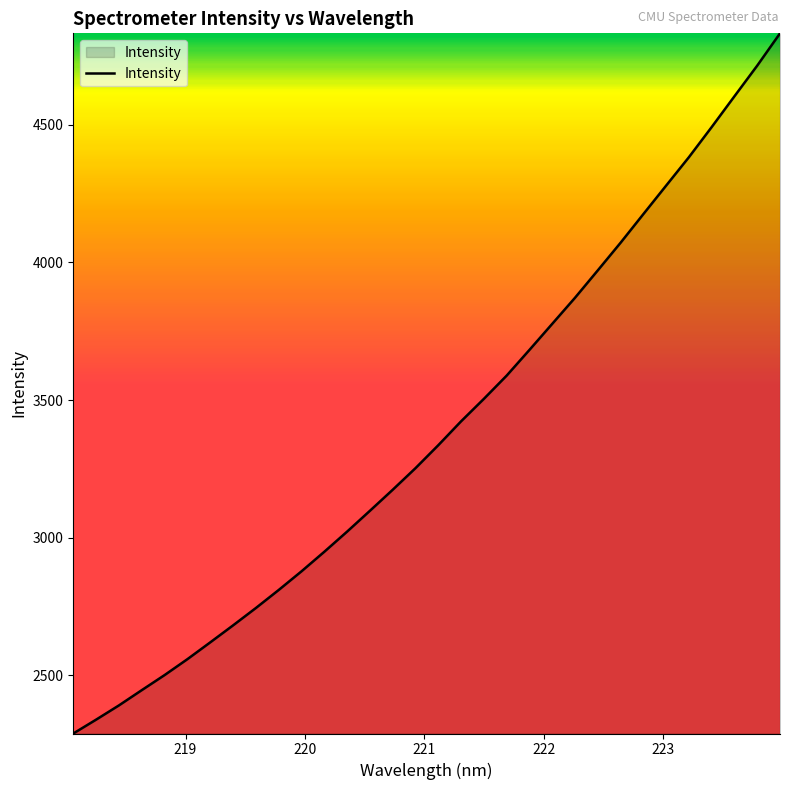

Count the number of data series in this chart.

1